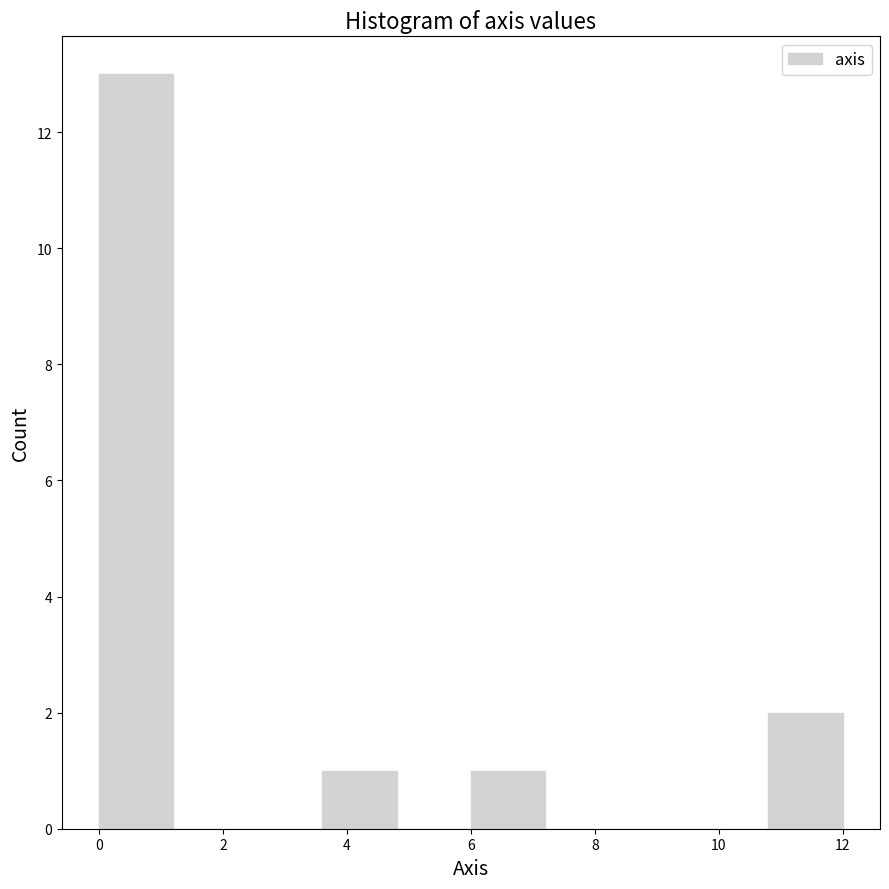

How tall is the bar that spans 0.0 to 1.2 on the x-axis? The values are not printed on the chart, so give them approximately, as read against the axis.

13